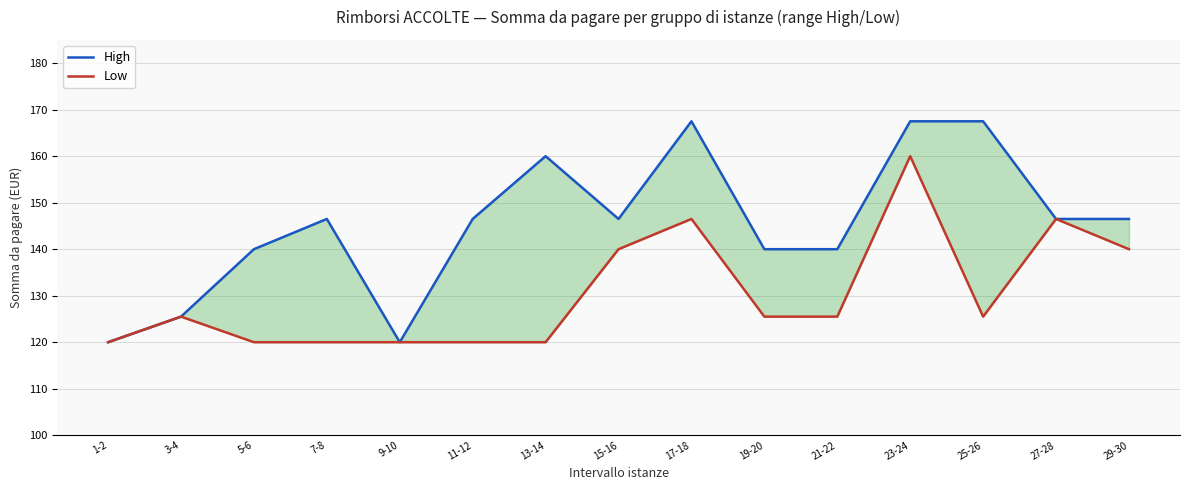

Which series has the largest range (max minus min)?

High